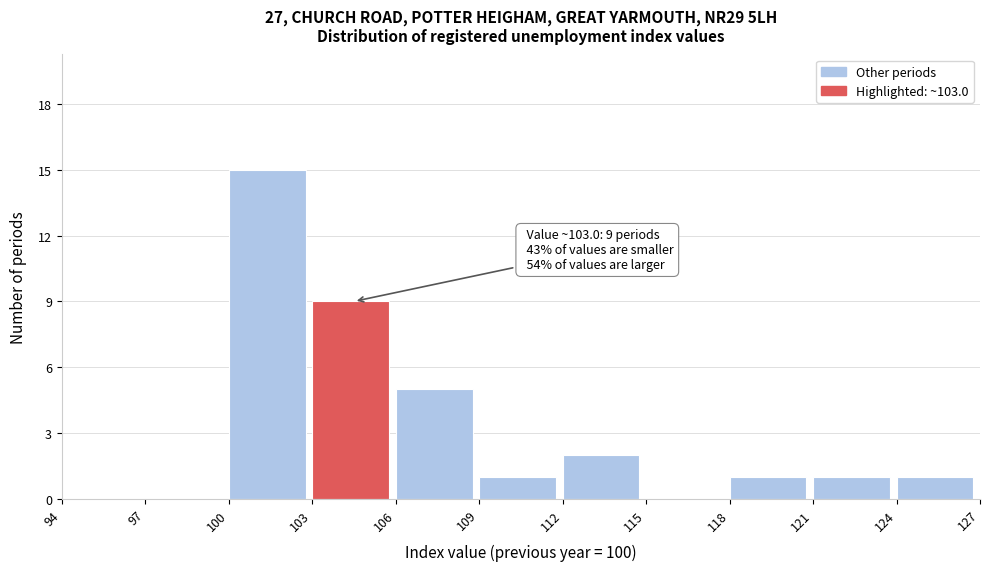

Which range on the x-axis has the tallest bar?

100 to 103